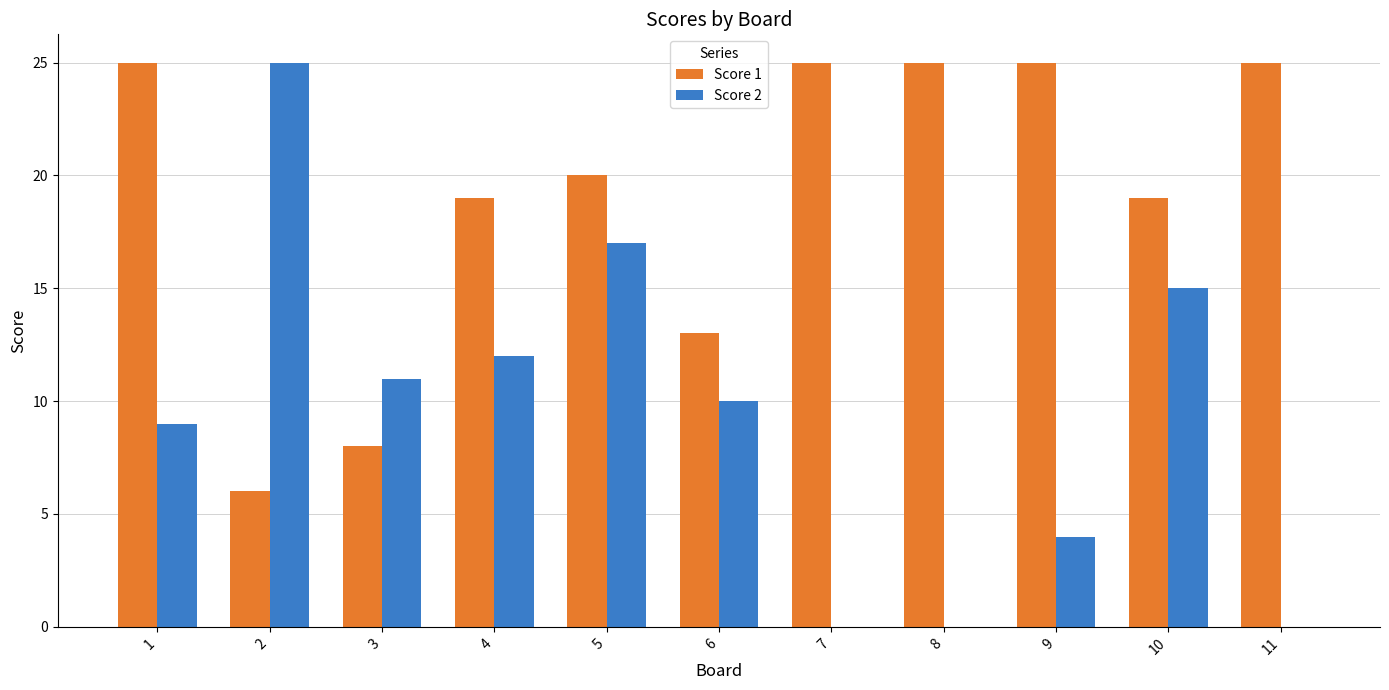

What is the greatest value displayed?

25